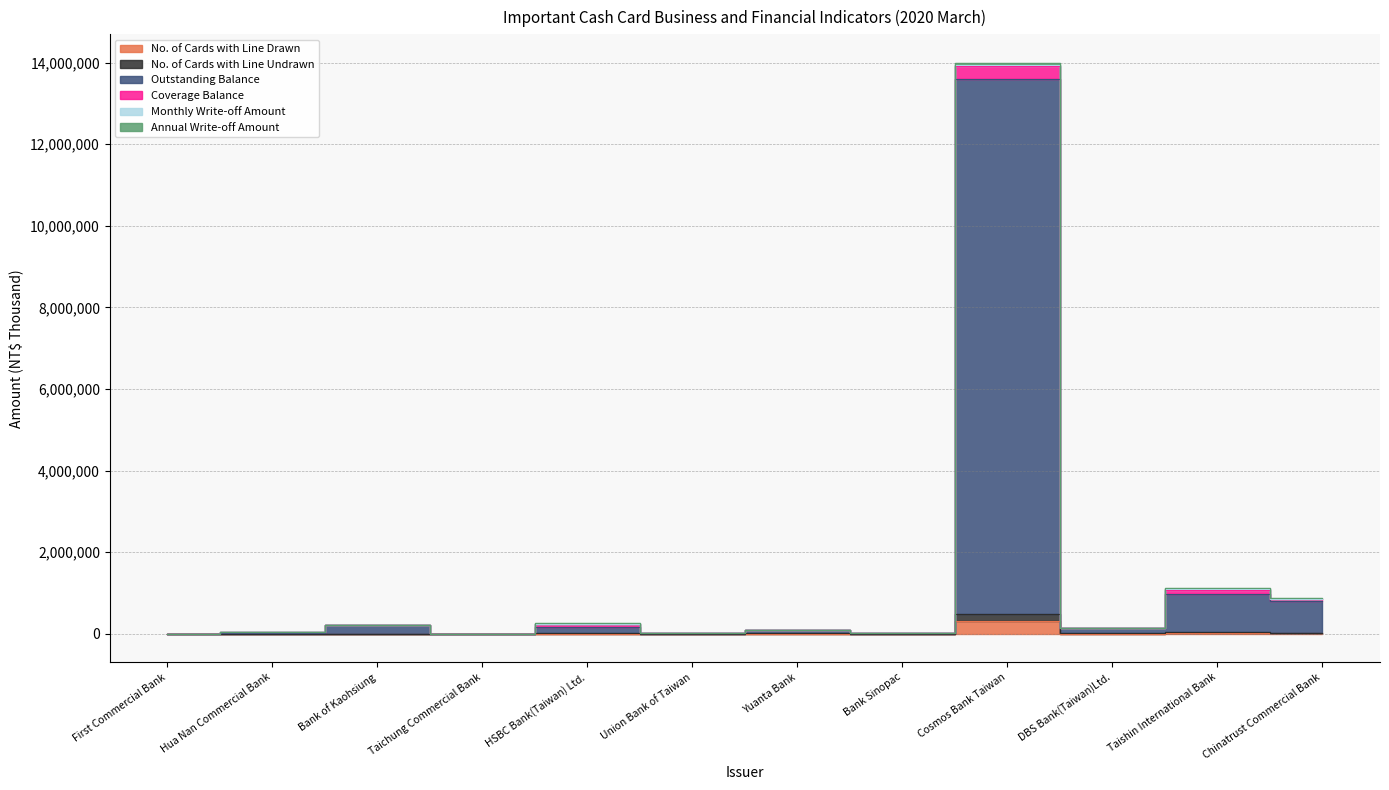

Which series has the largest total across all categories?

Outstanding Balance